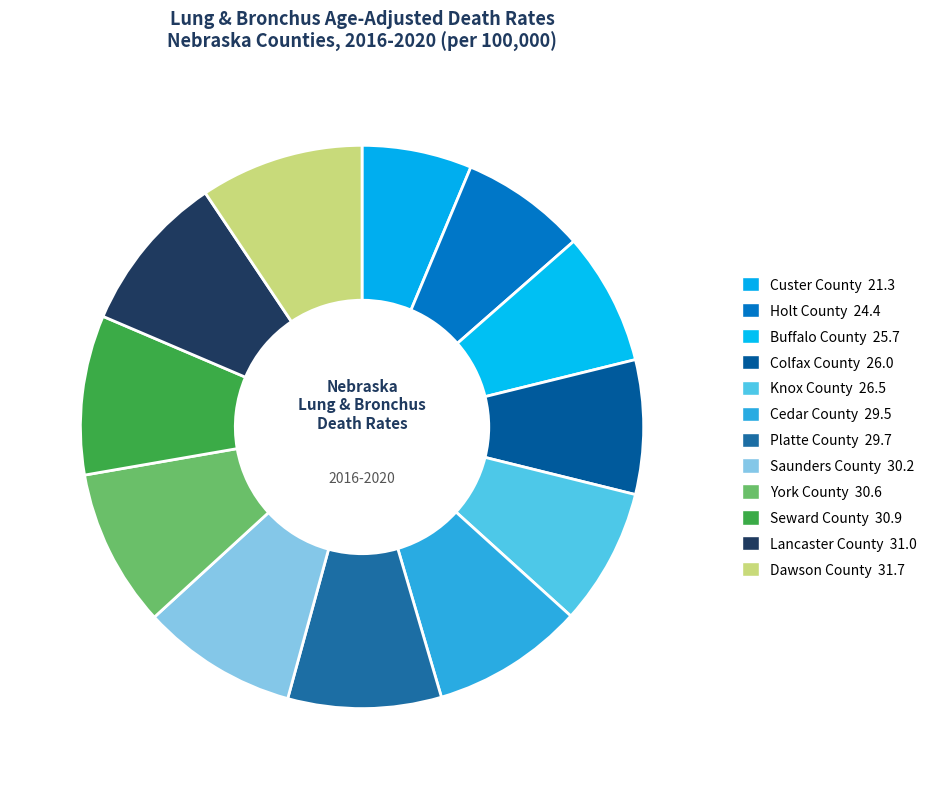

What percentage is the York County slice, to the nearest percent?

9%